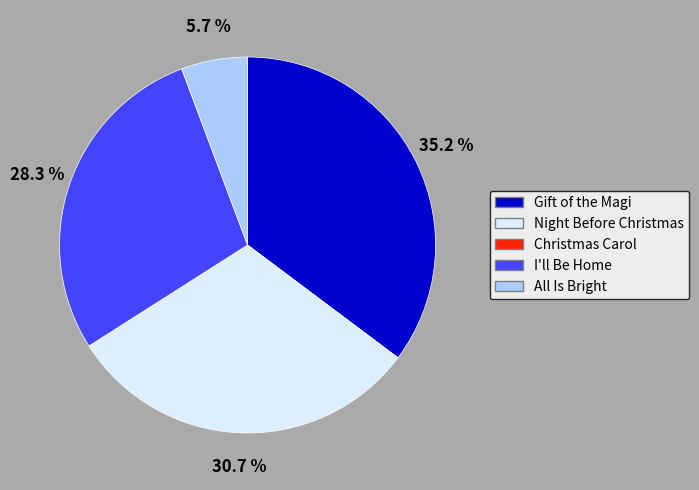

Is there a majority slice in this chart?

No